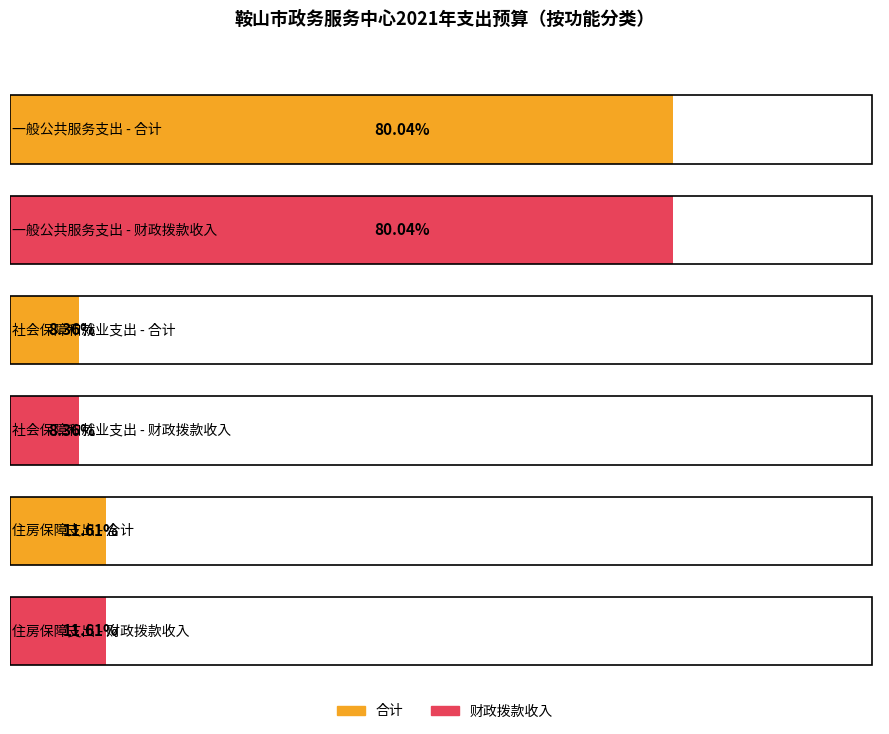

Rank the series at 一般公共服务支出 from lowest to highest value.

合计, 财政拨款收入